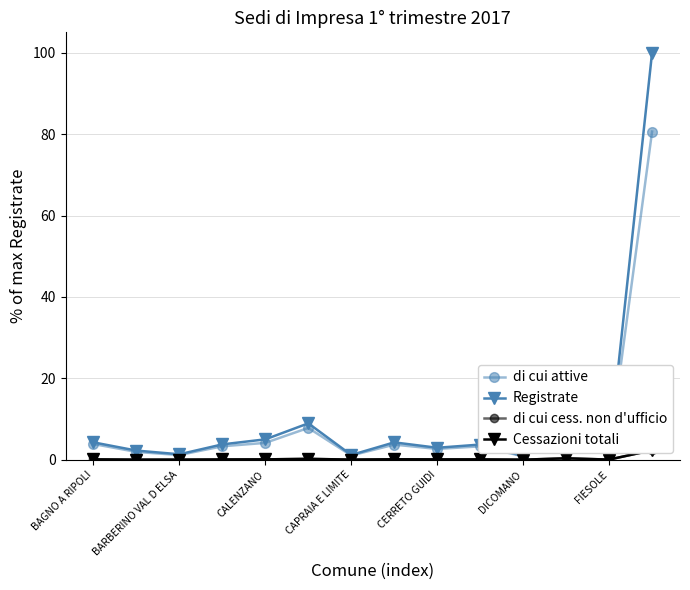

Is it true that di cui cess. non d'ufficio equals 0.0 at BARBERINO VAL D ELSA?

False